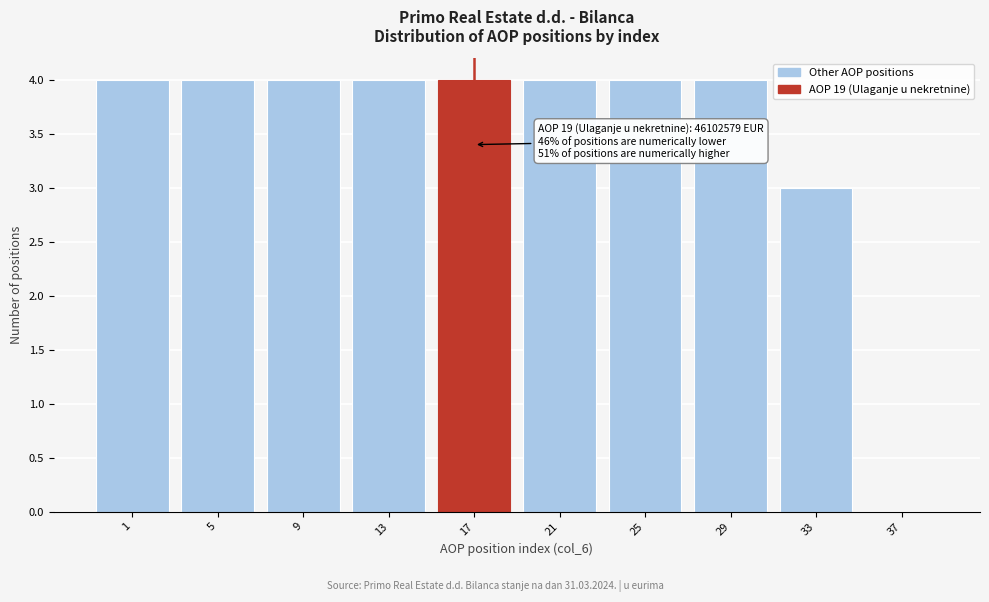

Reading right to left, transcribe all the data shown in this chart.

37=0	33=3	29=4	25=4	21=4	17=4	13=4	9=4	5=4	1=4